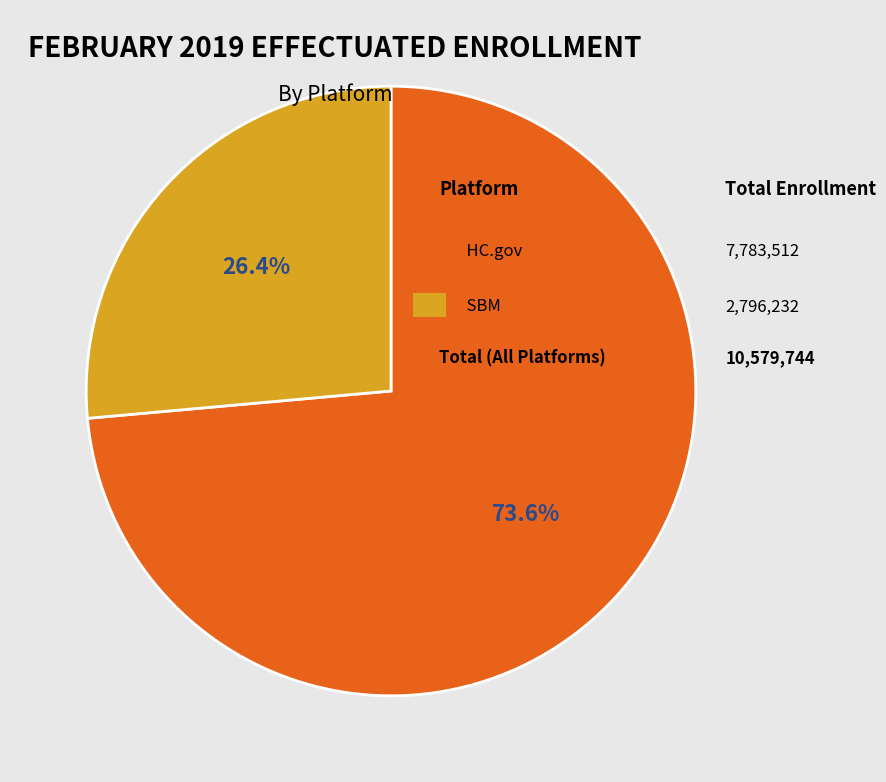

Is there any slice that represents more than half of the pie?

Yes